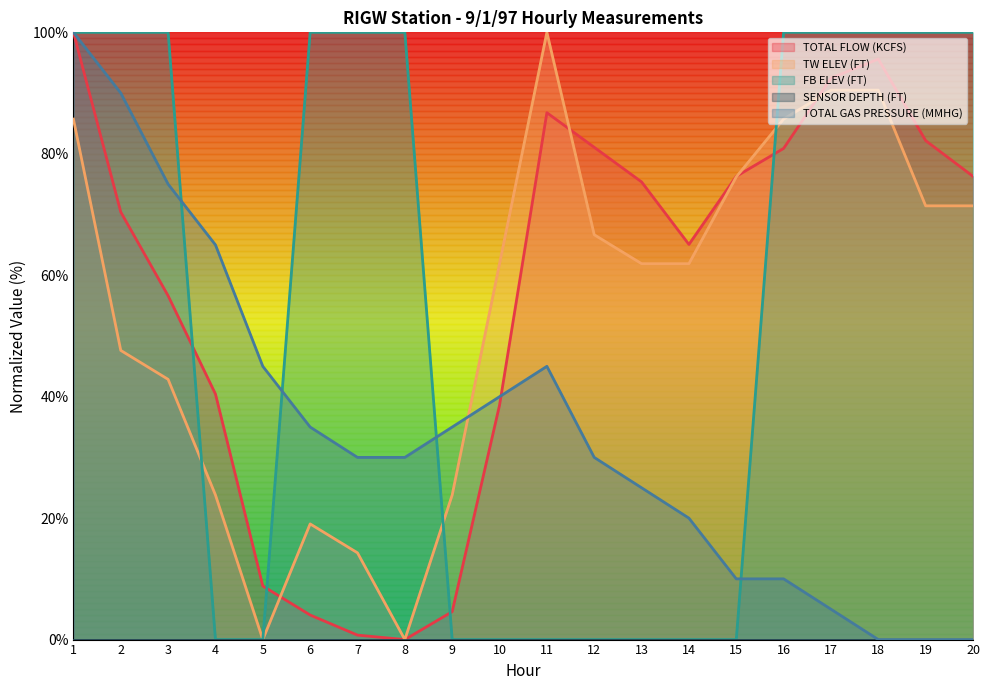

How many intersections are there between TW ELEV (FT) and FB ELEV (FT)?

3